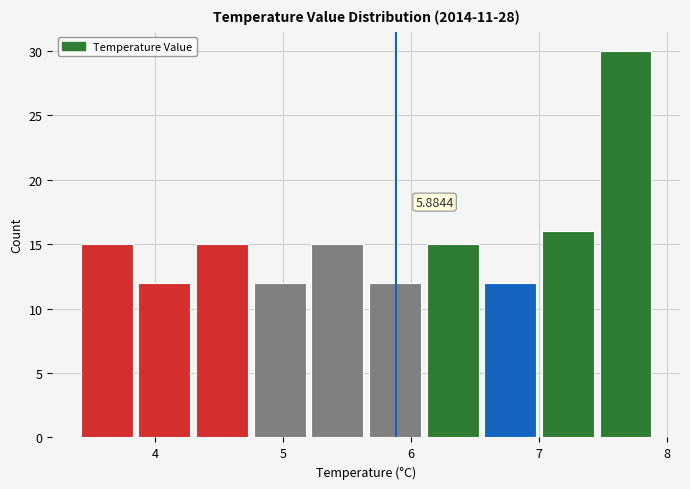

Over which range of the x-axis is the bar tallest?

7.45 to 7.90